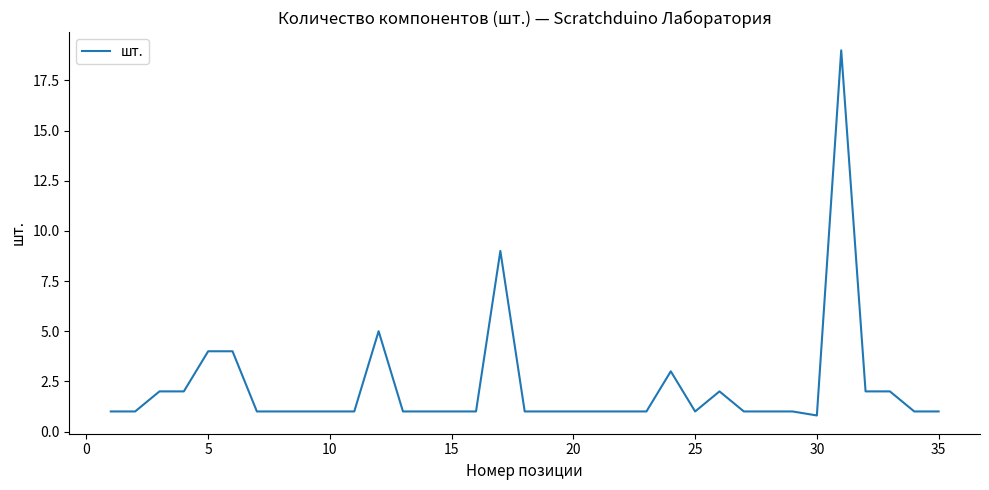

What is the greatest value displayed?

19.0